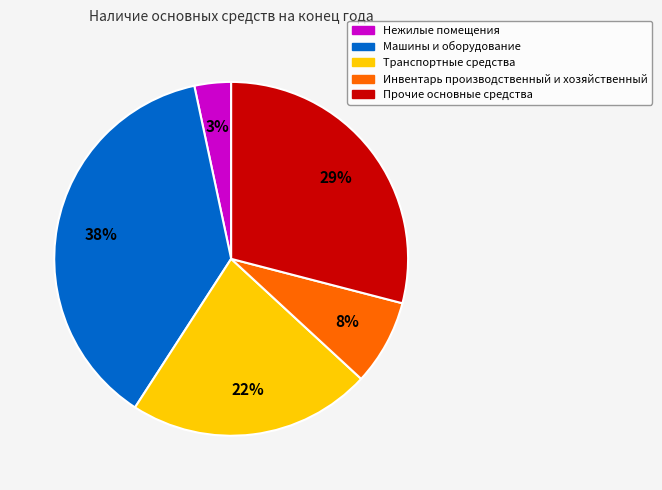

What is the largest slice in the pie chart?

38%